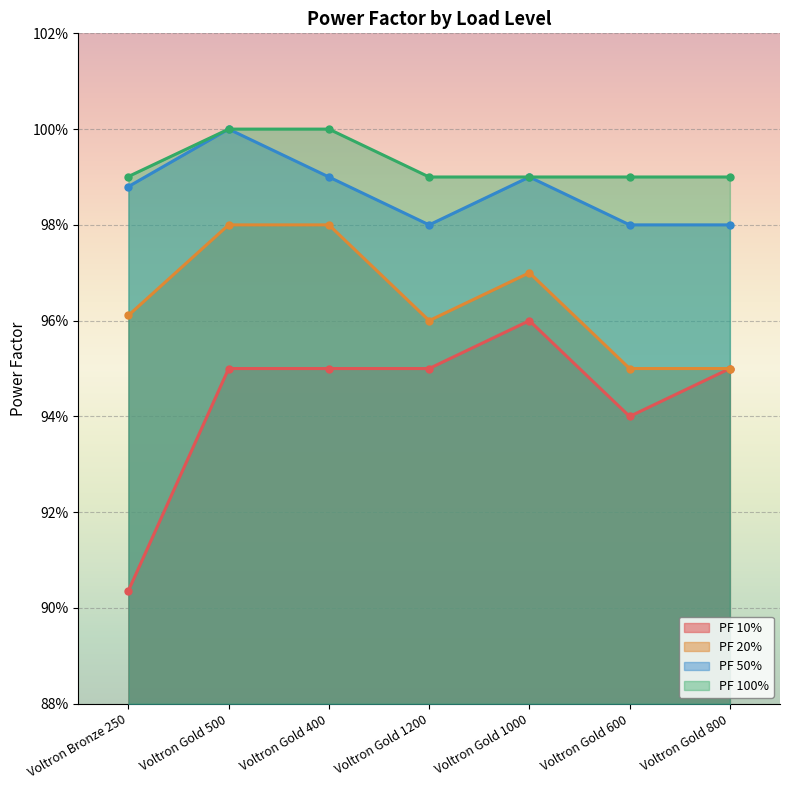

What is the label of the 4th point from the right?

Voltron Gold 1200